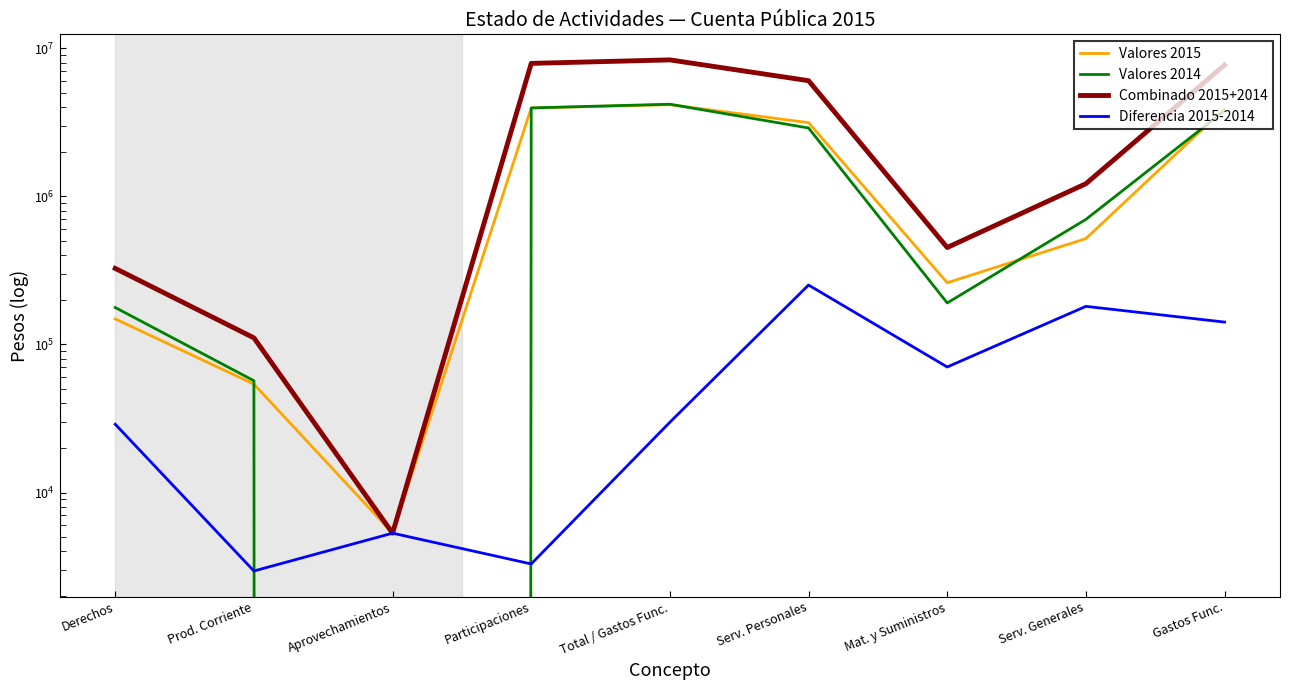

Read the Diferencia 2015-2014 value at Prod. Corriente, to the nearest 10.

2950